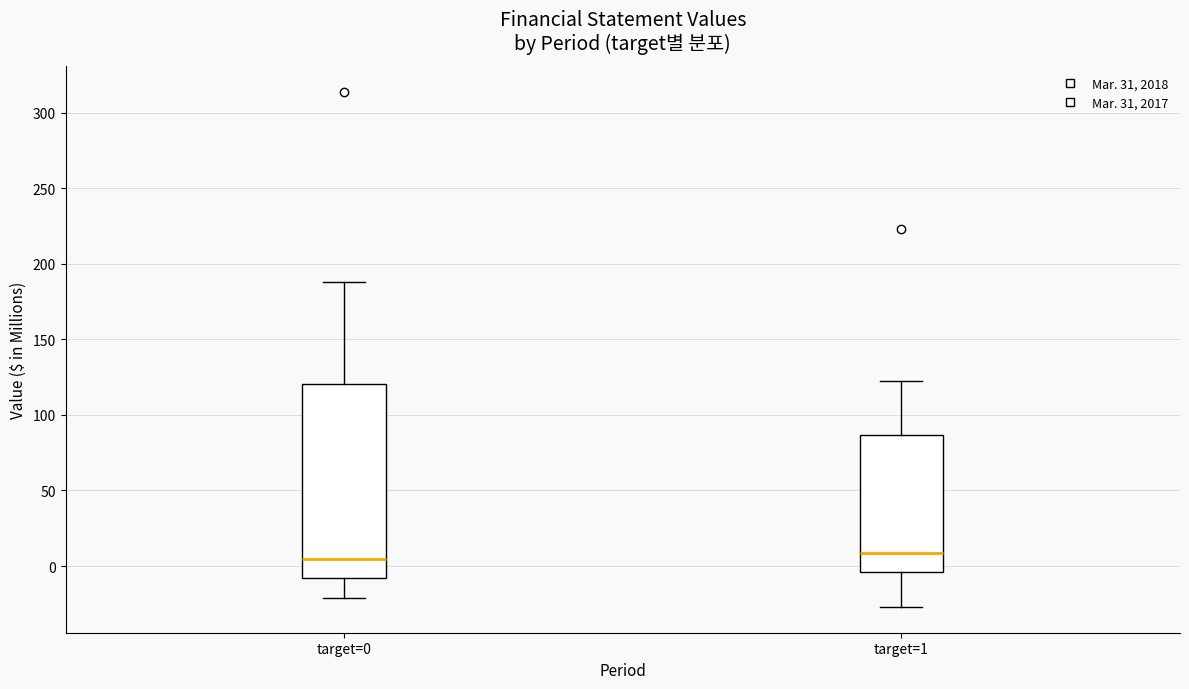

Where is the upper edge of the box for target=0 on the y-axis? The values are not printed on the chart, so give them approximately, as read against the axis.

120